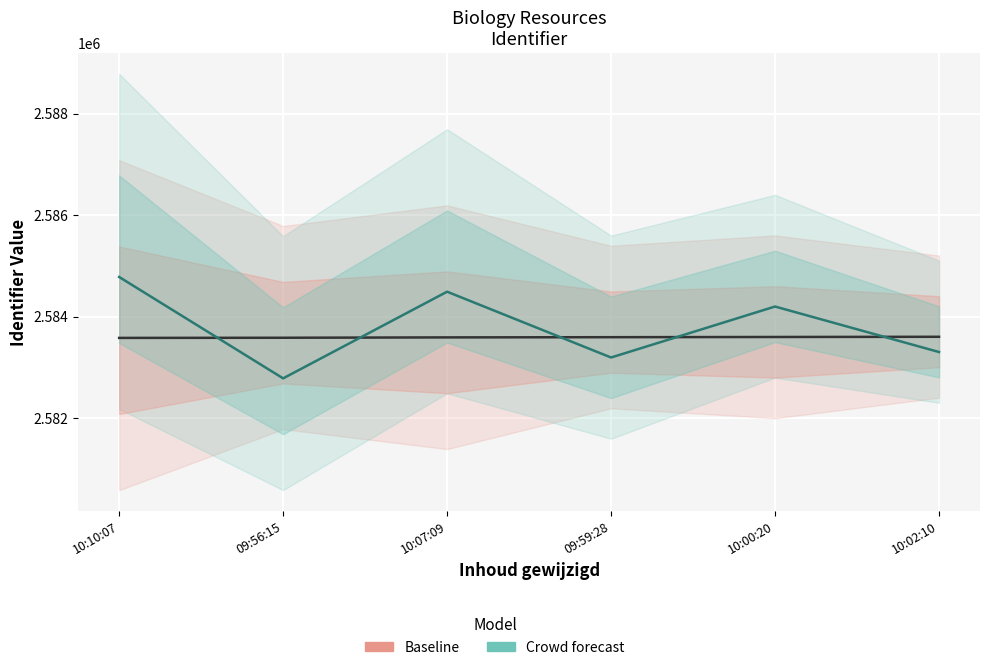

At which category does the chart reach its peak across all series?

10:10:07